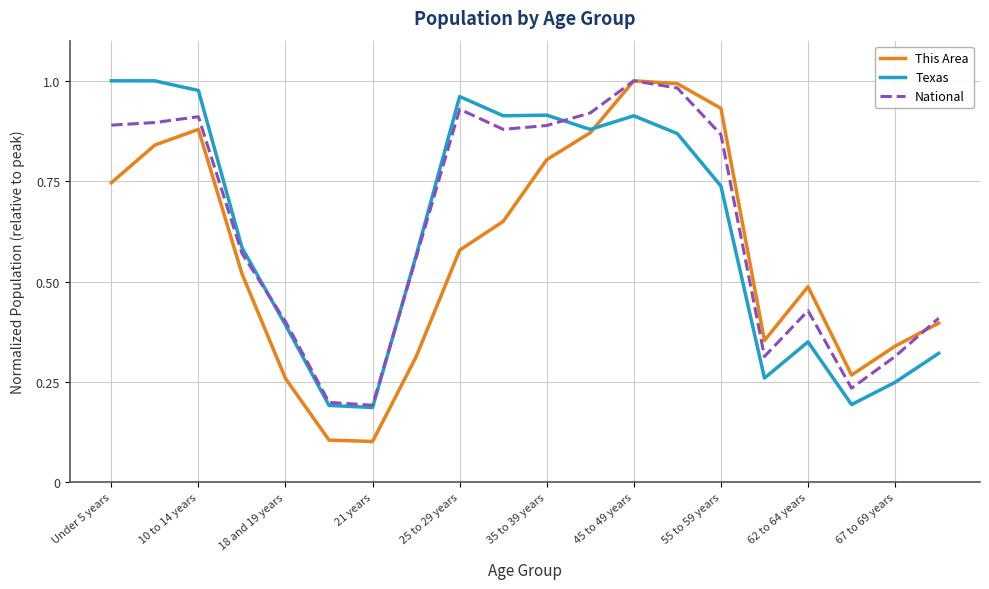

Which series has the widest spread of values?

This Area